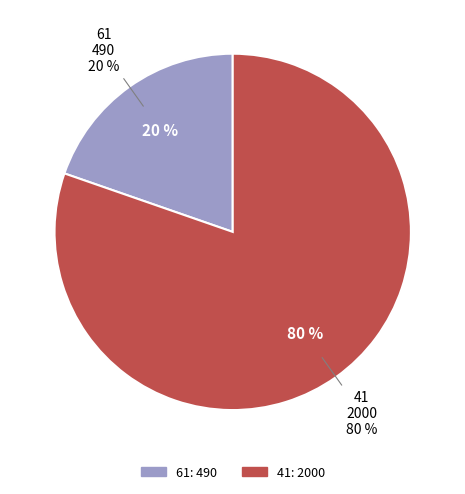

What is the majority slice?

41